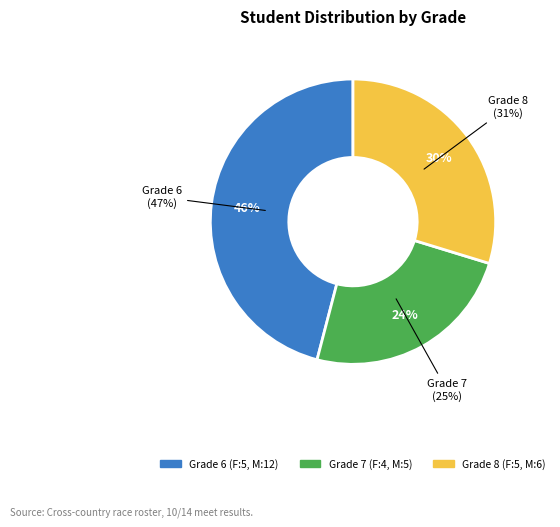

What is the smallest slice in the pie chart?

Grade 7